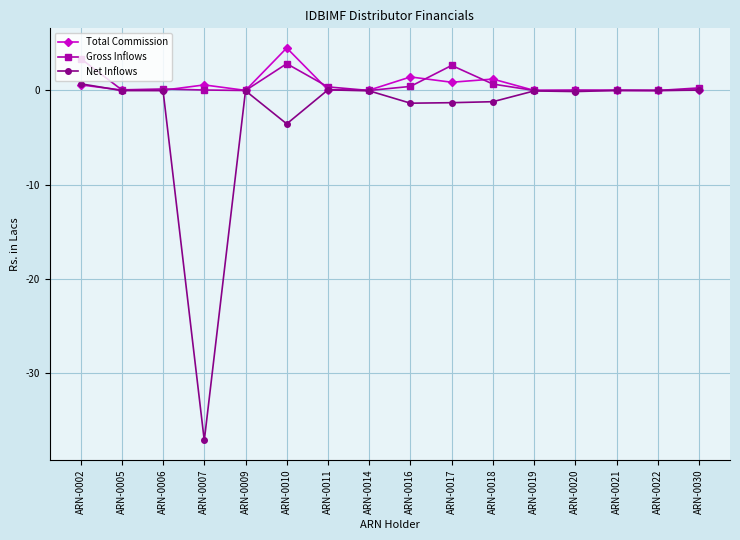

The value of Total Commission at ARN-0022 is 2.2. True or false?

False